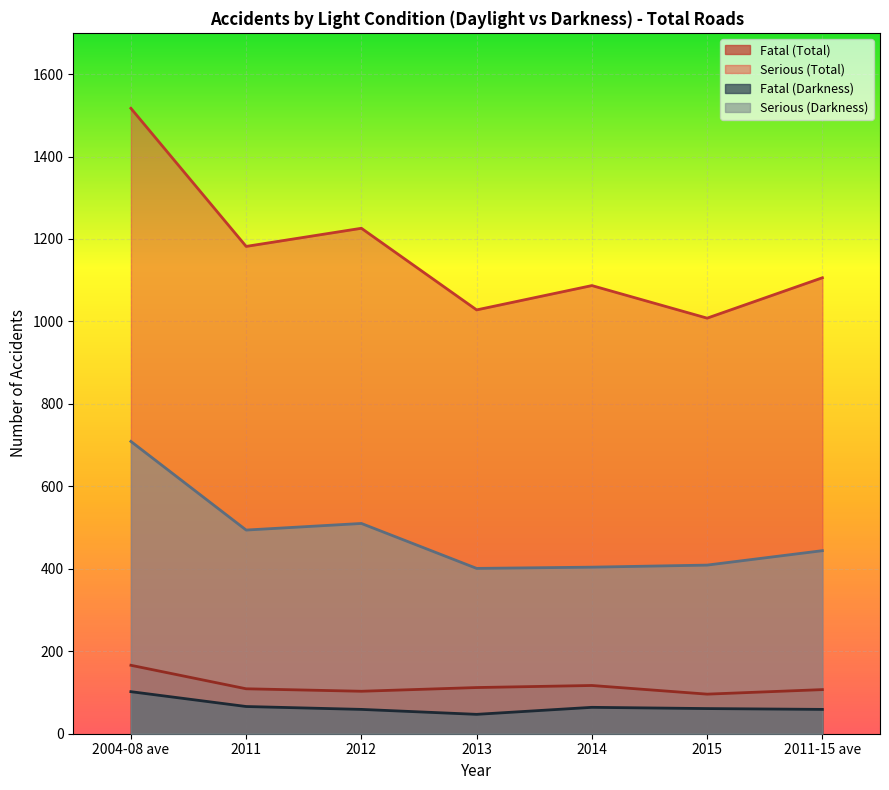

What is the sum of the Fatal (Total) values at 2015 and 2014?

213